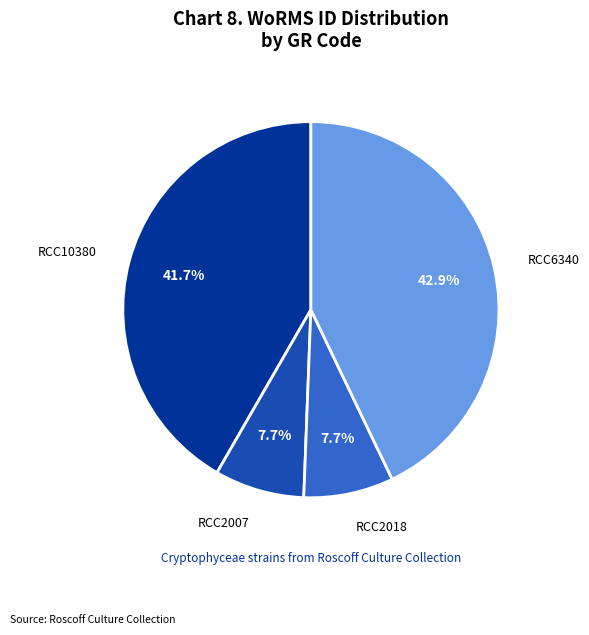

Count the number of slices in the pie.

4